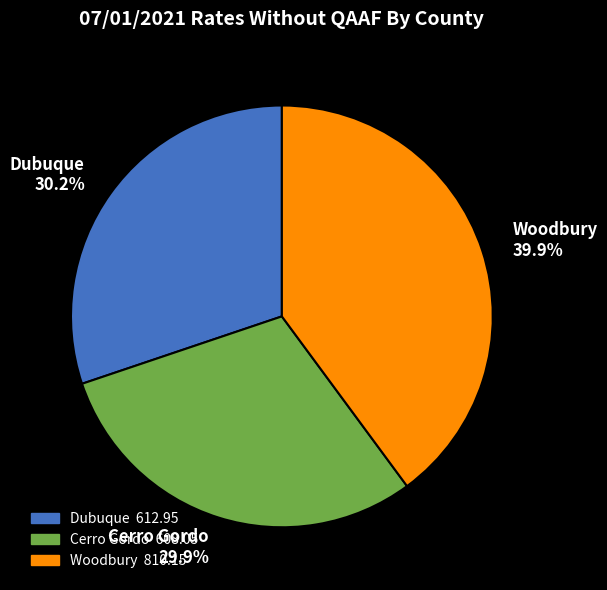

What is the ratio of the value at Dubuque 30.2% to the value at Woodbury 39.9%?

0.8